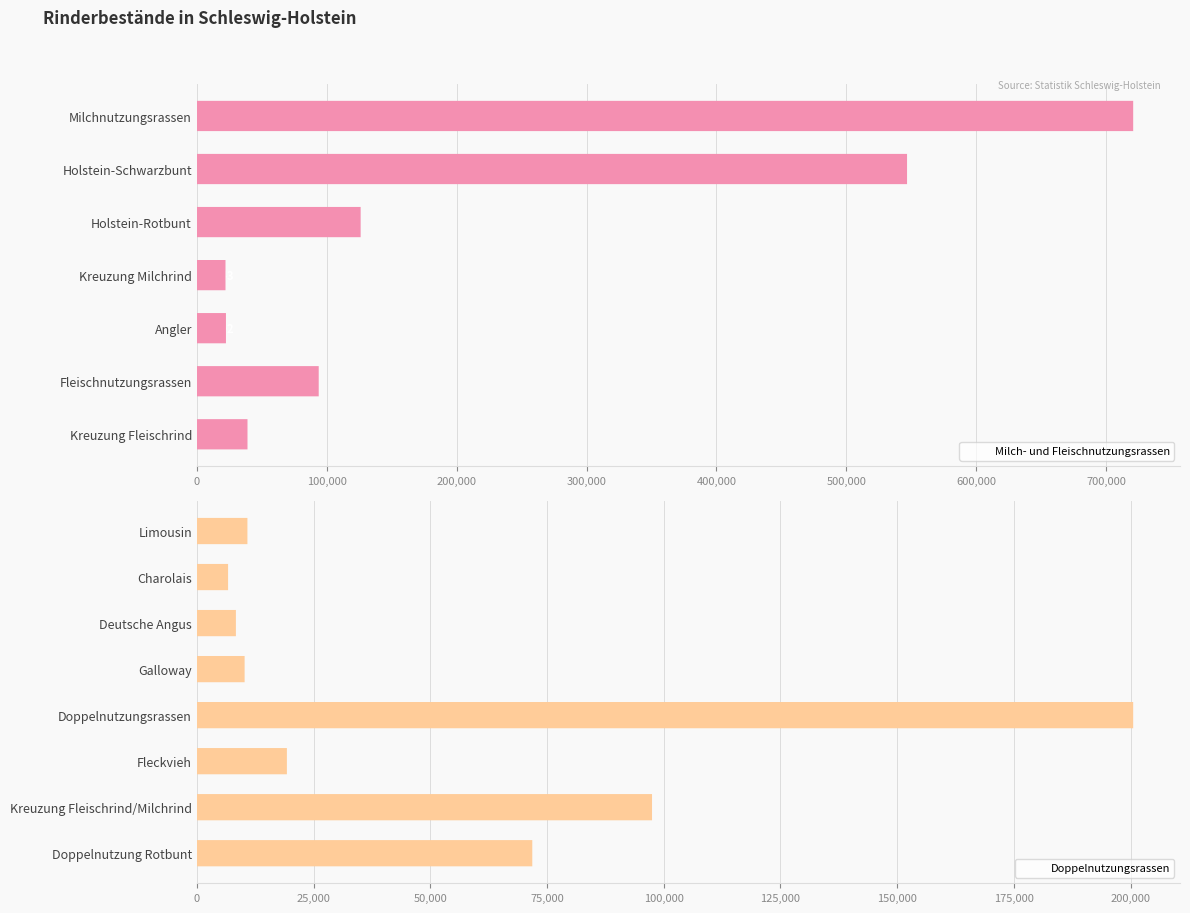

What position from the right is Holstein-Rotbunt?

13